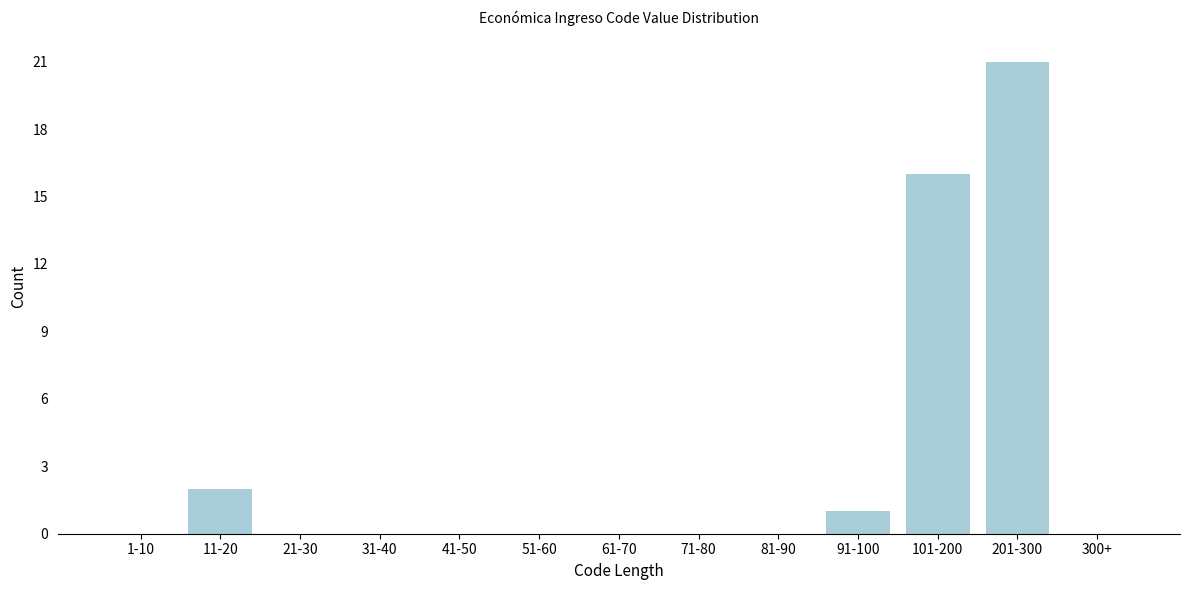

Reading right to left, list all the values displayed in this chart.

300+=0	201-300=21	101-200=16	91-100=1	81-90=0	71-80=0	61-70=0	51-60=0	41-50=0	31-40=0	21-30=0	11-20=2	1-10=0